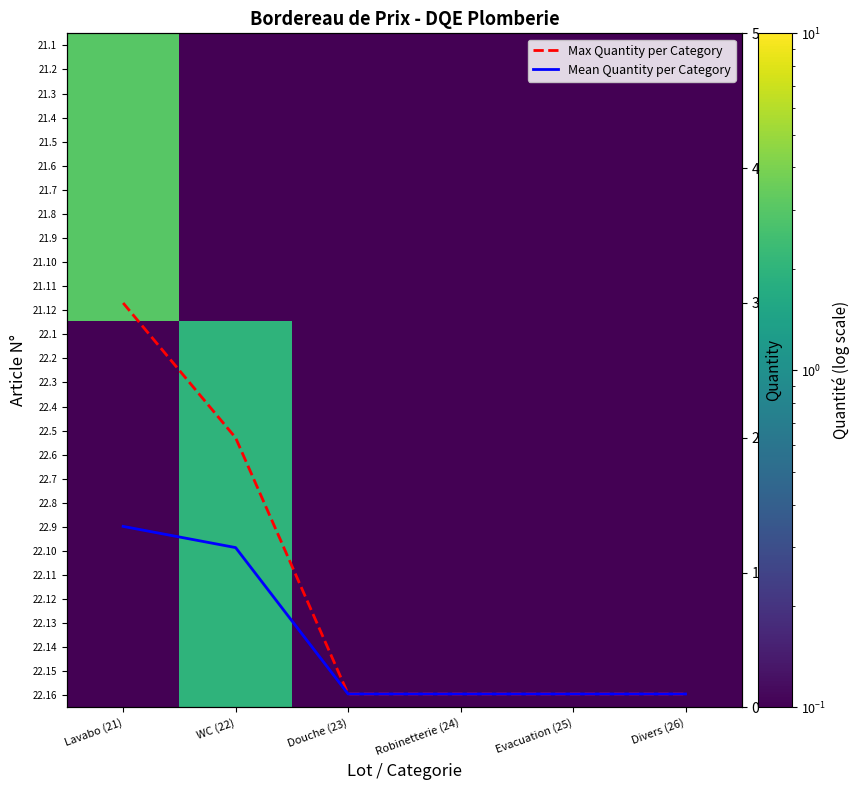

Is it true that 22.10 equals 0.4 at WC (22)?

False